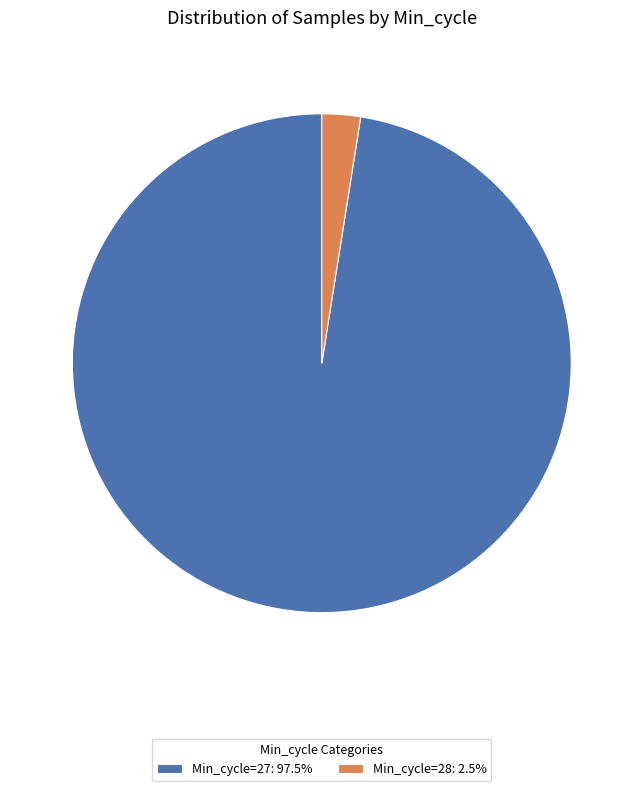

Does any single category account for the majority?

Yes